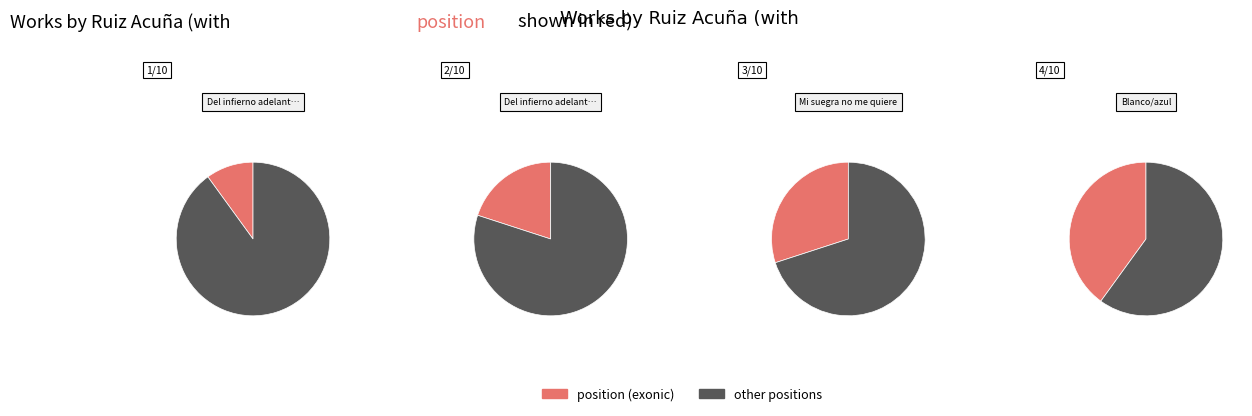

Is Mi suegra no me quiere the majority of the pie?

No